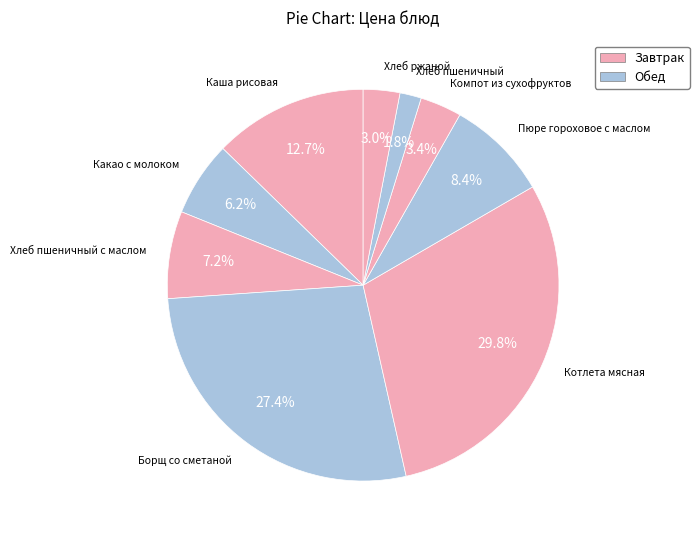

Count the number of slices in the pie.

9